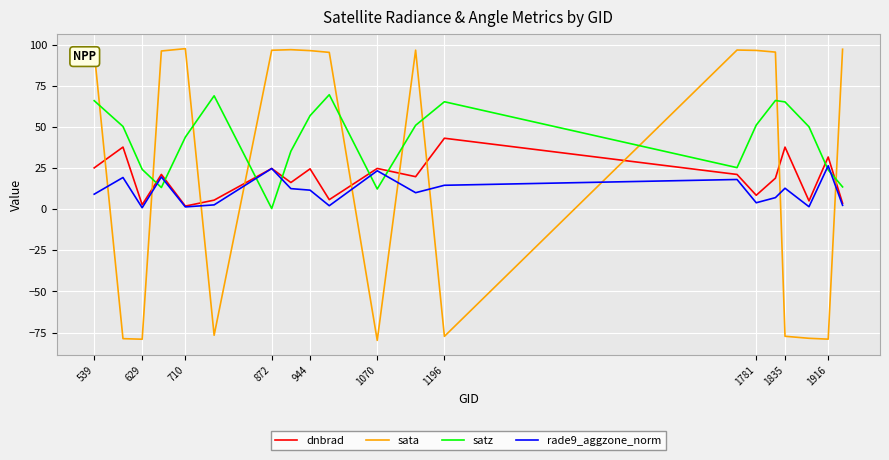

Rank the series by their maximum value, from lowest to highest.

rade9_aggzone_norm, dnbrad, satz, sata